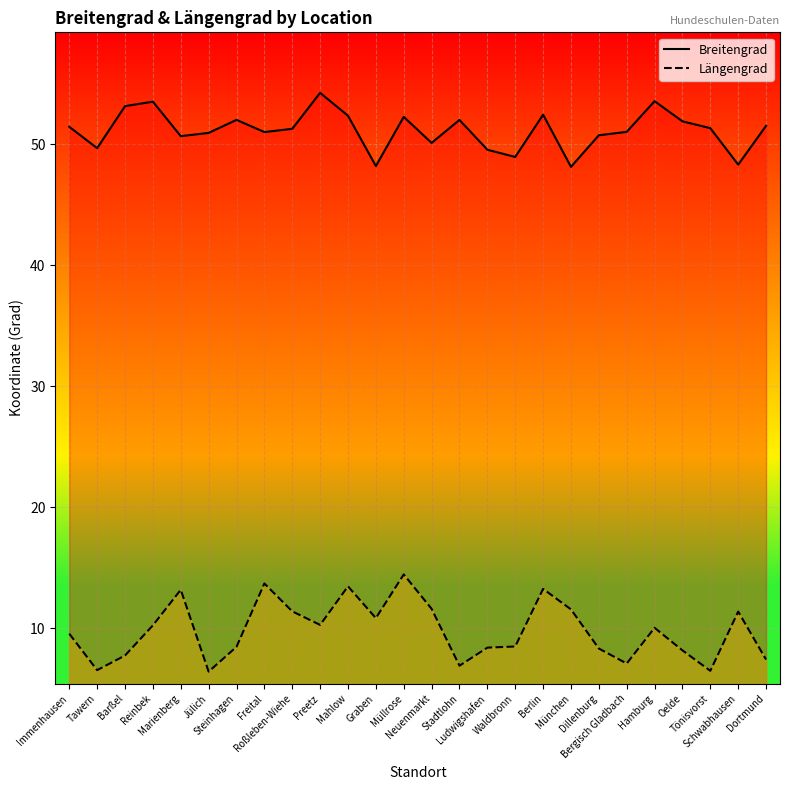

At which category is the sum across all series the highest?

Müllrose